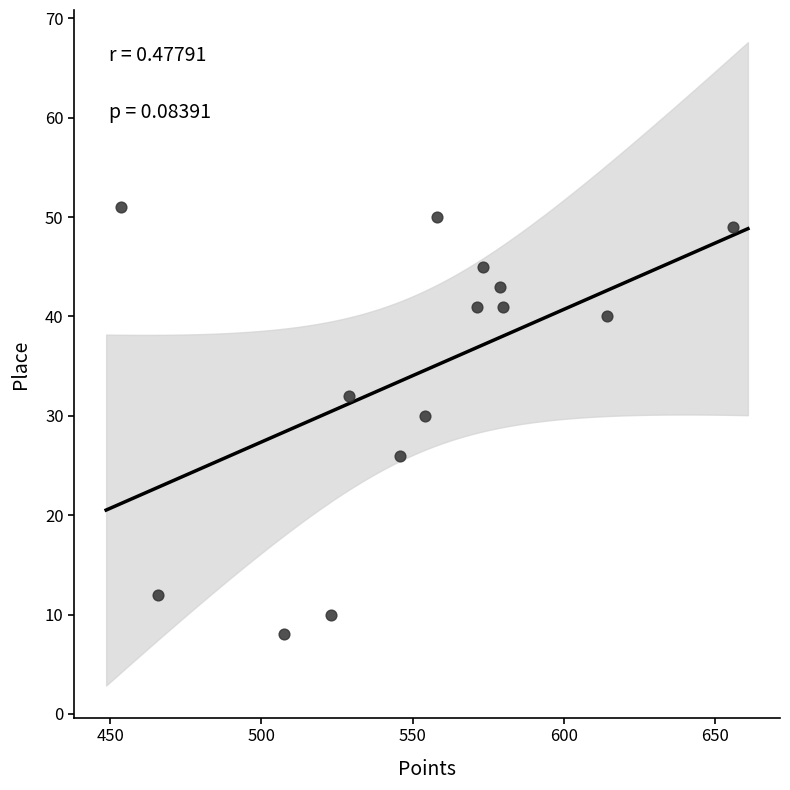

What Y value in the scatter plot is closest to 29?

30